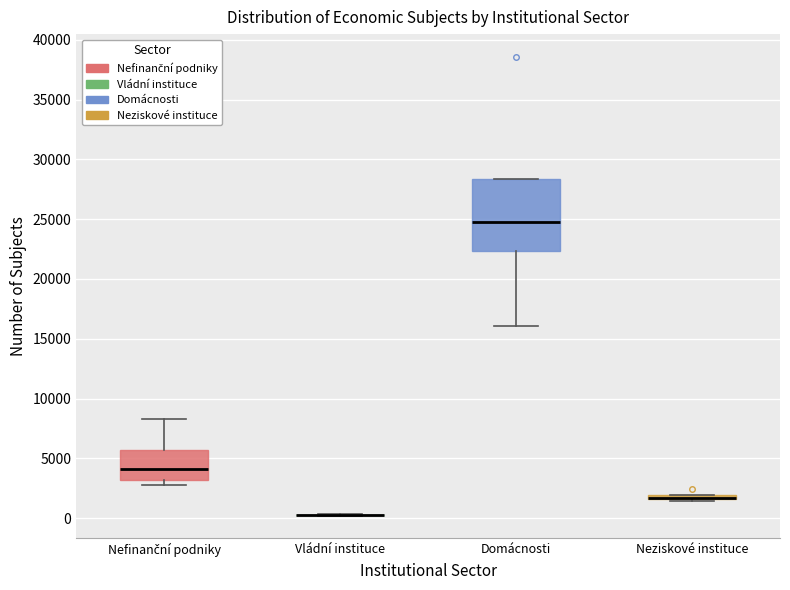

Comparing the boxes themselves (not the whiskers), which one is the tallest?

Domácnosti